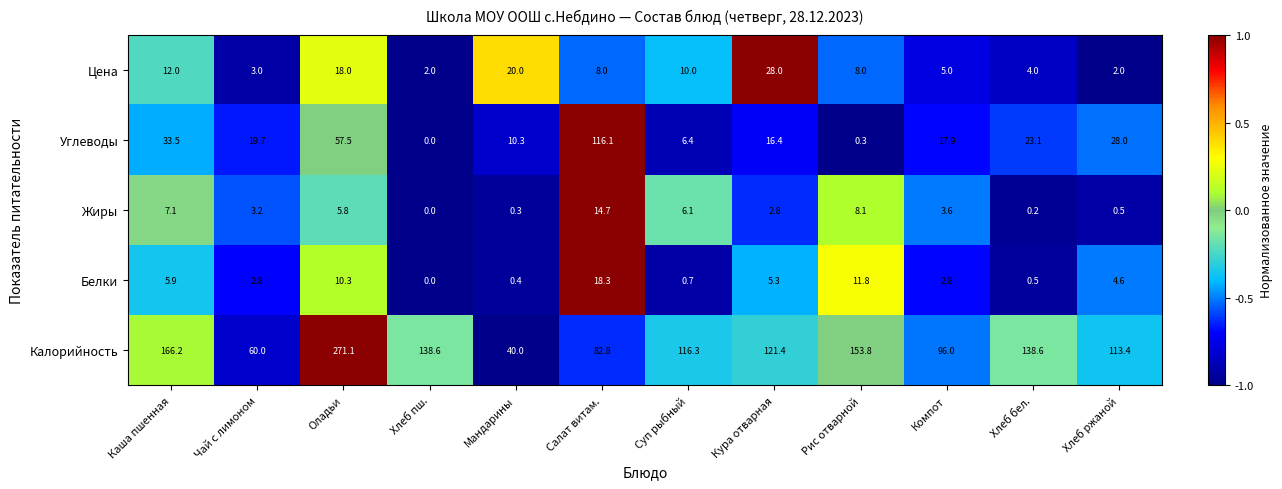

At which category is the sum across all series the highest?

Оладьи